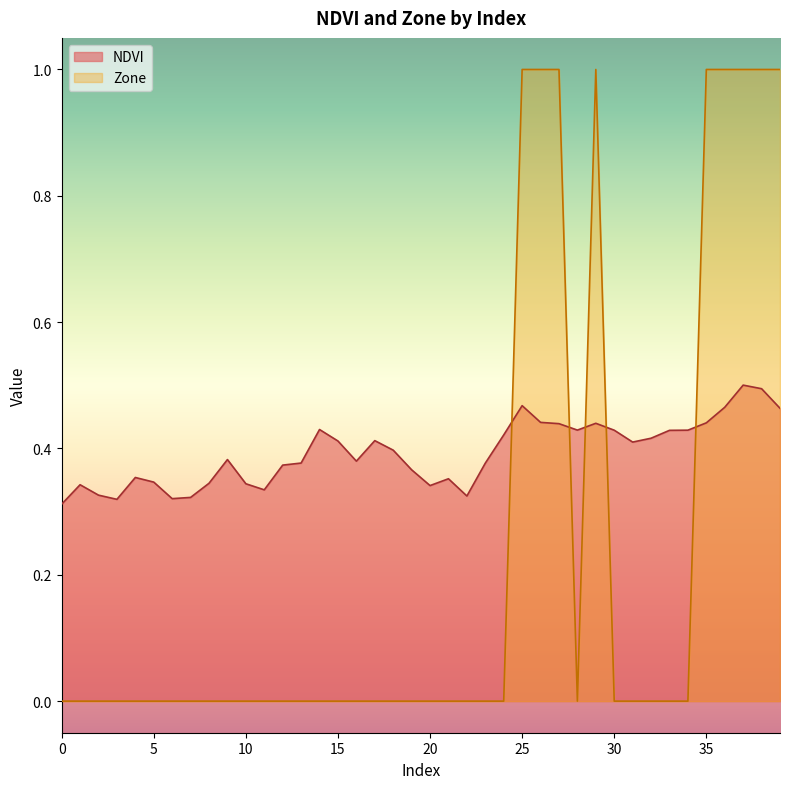

In Zone, how many points are higher than both neighbors (excluding endpoints)?

1